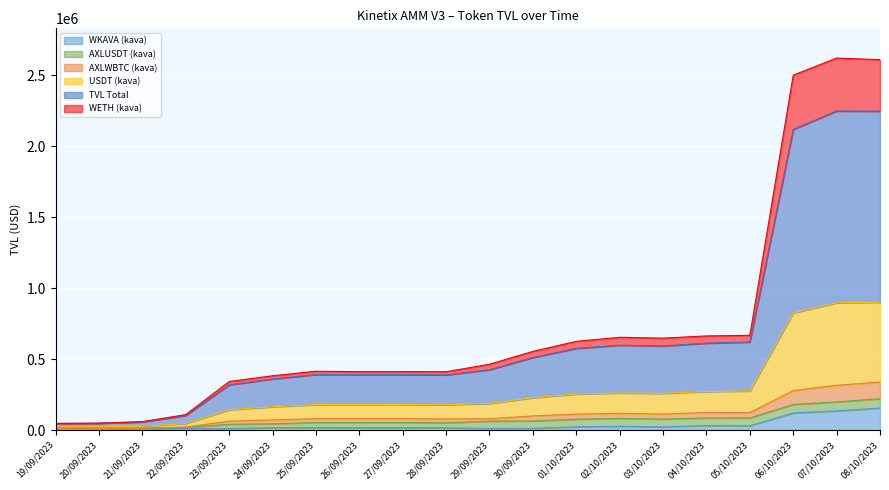

At which label does WKAVA (kava) reach its peak?

08/10/2023